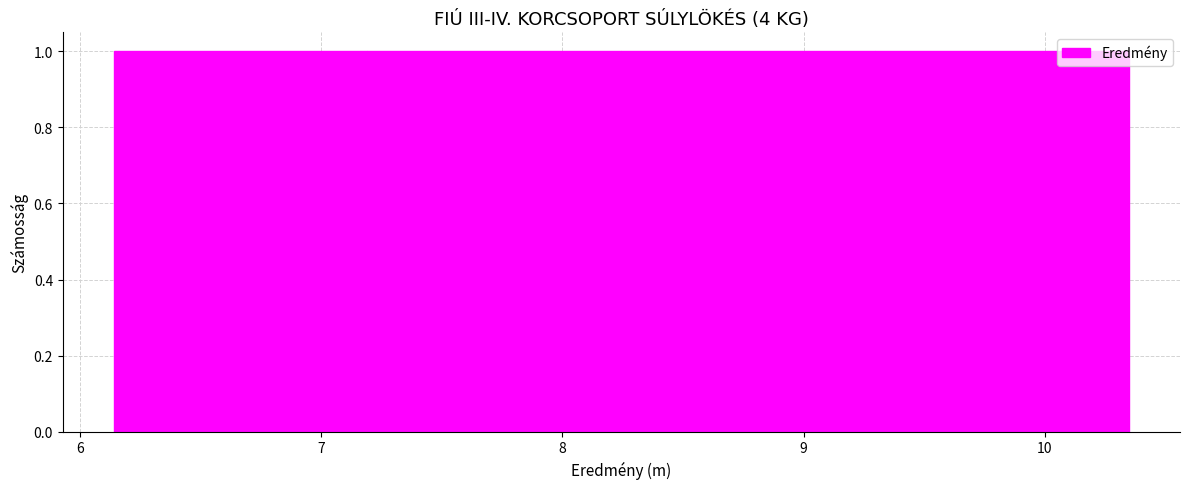

Reading left to right, transcribe this chart: for each bar, give the range it covers on the x-axis and its height. Neither the bar edges nor the heights are printed on the chart, so give them approximately, as read against the axes.

6.1 to 7.2: 1
7.2 to 8.2: 1
8.2 to 9.3: 1
9.3 to 10.4: 1